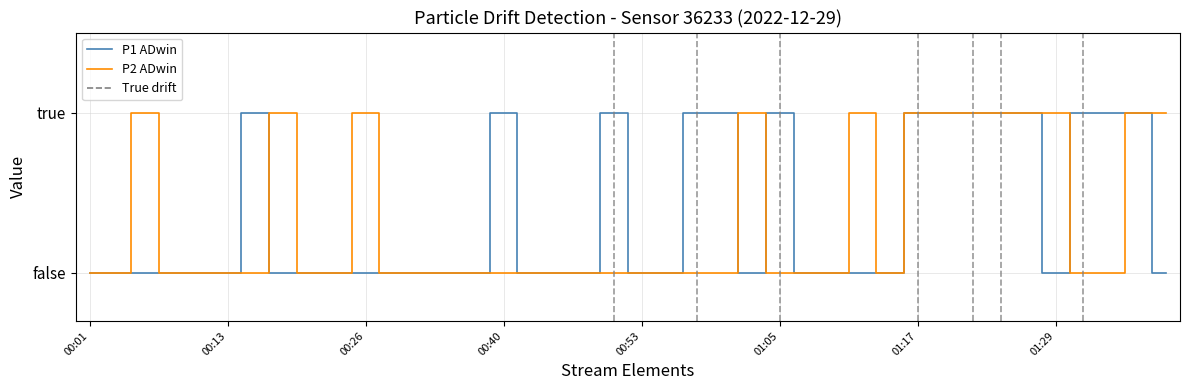

How many P1 ADwin values are between 0 and 1?

40